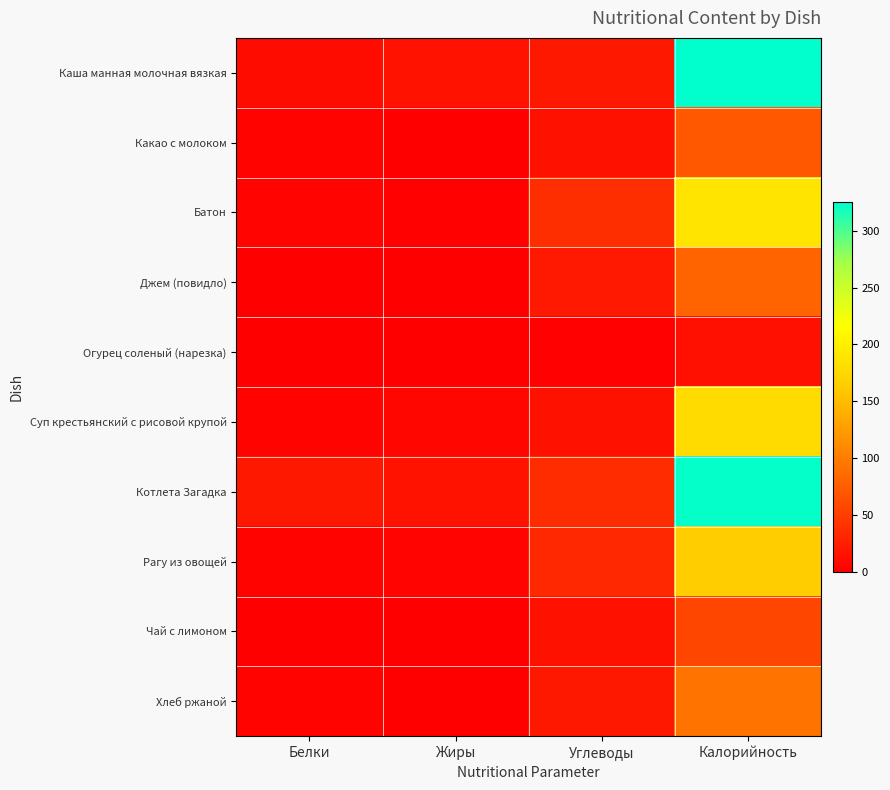

Reading left to right, extract all data points from this chart.

Каша манная молочная вязкая: Белки=11	Жиры=16	Углеводы=20	Калорийность=325
Какао с молоком: Белки=3	Жиры=1	Углеводы=15	Калорийность=70
Батон: Белки=5	Жиры=2	Углеводы=37	Калорийность=189
Джем (повидло): Белки=0	Жиры=0	Углеводы=21	Калорийность=80
Огурец соленый (нарезка): Белки=1	Жиры=0	Углеводы=2	Калорийность=13
Суп крестьянский с рисовой крупой: Белки=3	Жиры=6	Углеводы=14	Калорийность=178
Котлета Загадка: Белки=20	Жиры=16	Углеводы=36	Калорийность=323
Рагу из овощей: Белки=3	Жиры=5	Углеводы=33	Калорийность=164
Чай с лимоном: Белки=0	Жиры=0	Углеводы=14	Калорийность=56
Хлеб ржаной: Белки=3	Жиры=1	Углеводы=20	Калорийность=92